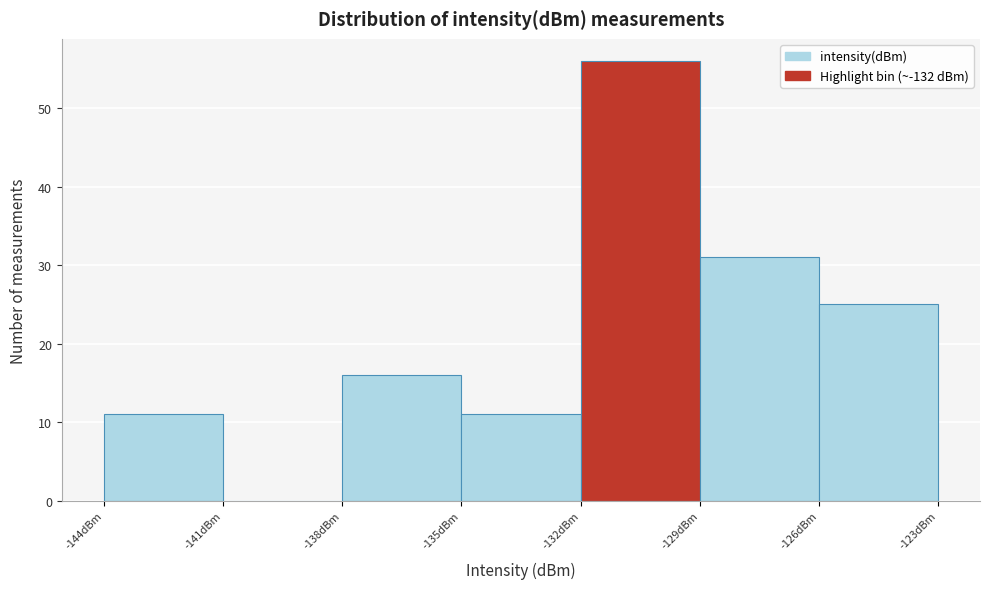

Over which range of the x-axis is the bar tallest?

-132 to -129